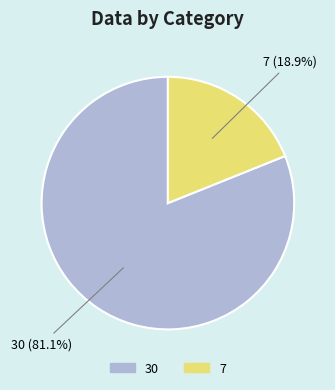

The 30 slice represents 81% of the pie. True or false?

True